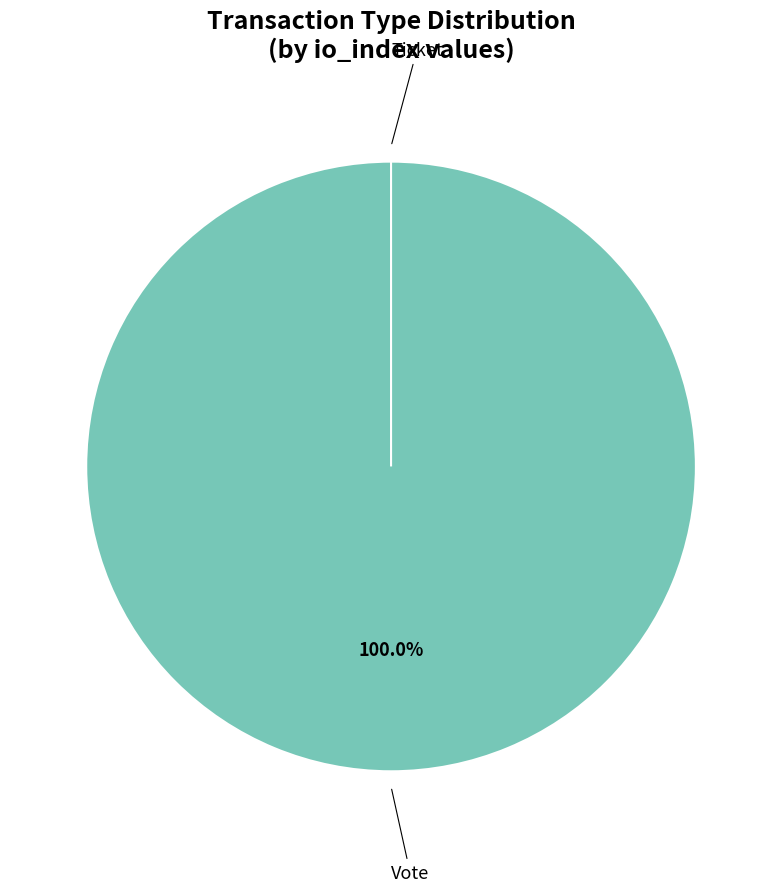

What is the total percentage of Vote and Ticket?

100.0%